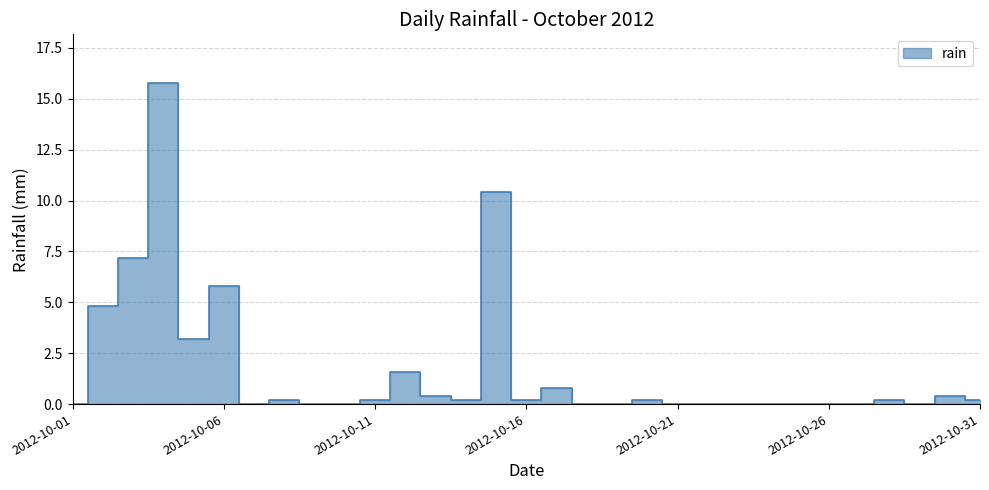

Which label corresponds to the smallest value in the chart?

2012-10-01